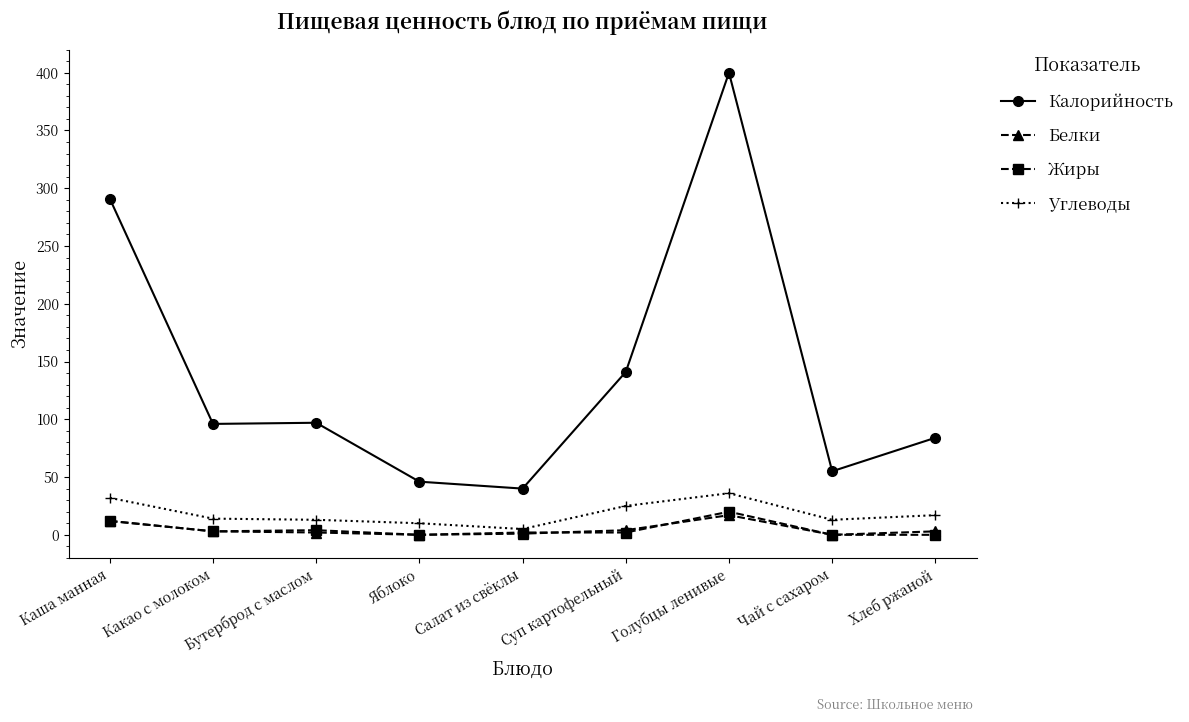

Does the chart display data point markers on the line(s)?

Yes